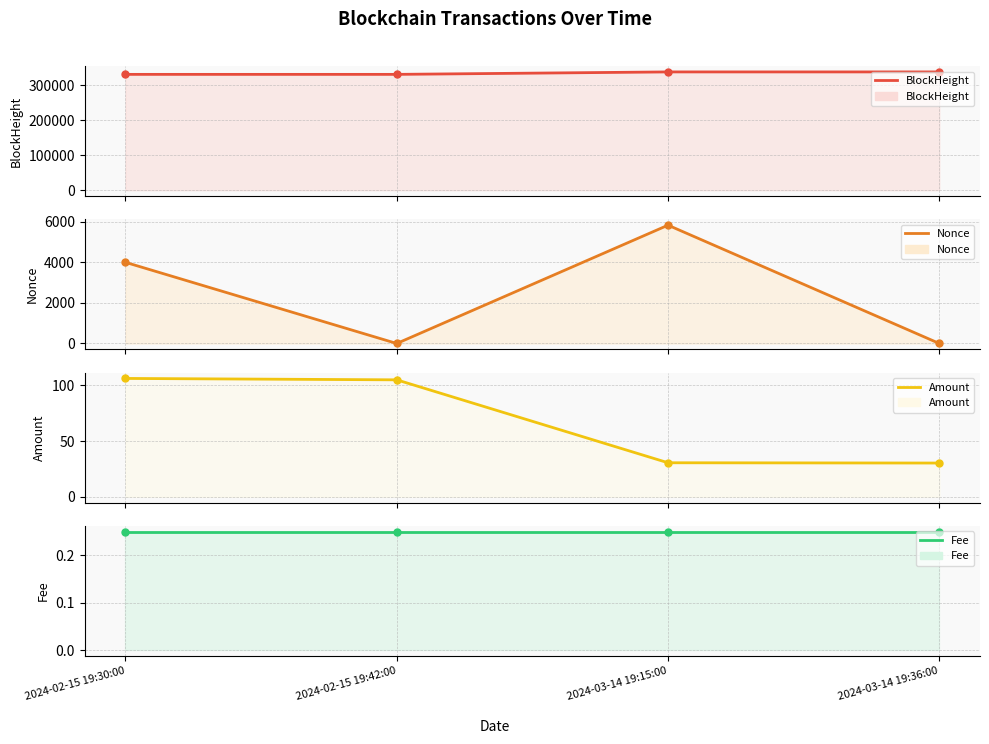

Reading left to right, transcribe all the data shown in this chart.

BlockHeight: 330434.0	330437.0	337430.0	337433.0
Nonce: 4000.0	0.0	5831.0	1.0
Amount: 106.2	104.9	30.5	30.2
Fee: 0.2	0.2	0.2	0.2